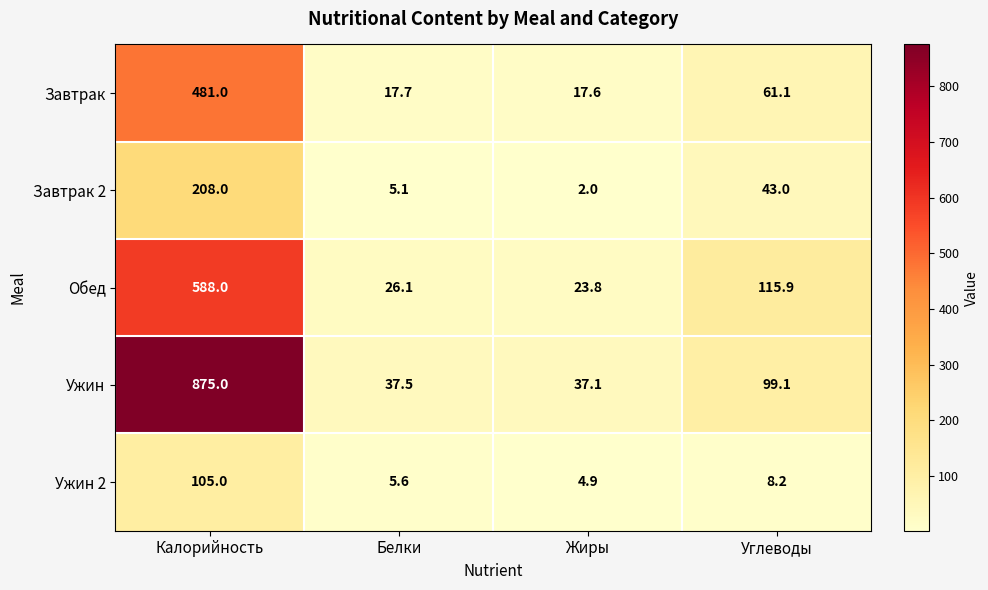

Reading left to right, what are all the values shown in this chart?

Завтрак: 481.0	17.7	17.6	61.1
Завтрак 2: 208.0	5.1	2.0	43.0
Обед: 588.0	26.1	23.8	115.9
Ужин: 875.0	37.5	37.1	99.1
Ужин 2: 105.0	5.6	4.9	8.2